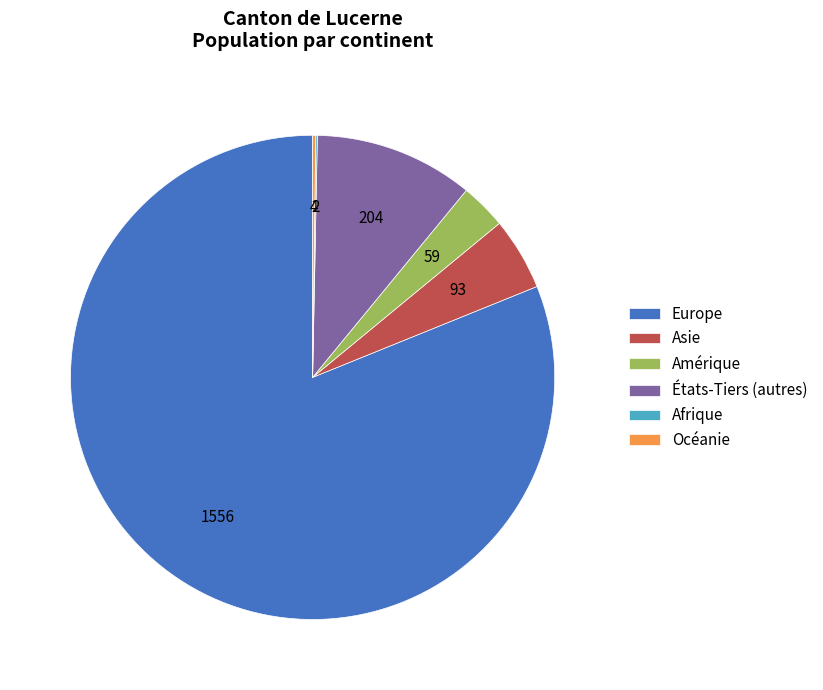

Which slice is the largest?

Europe